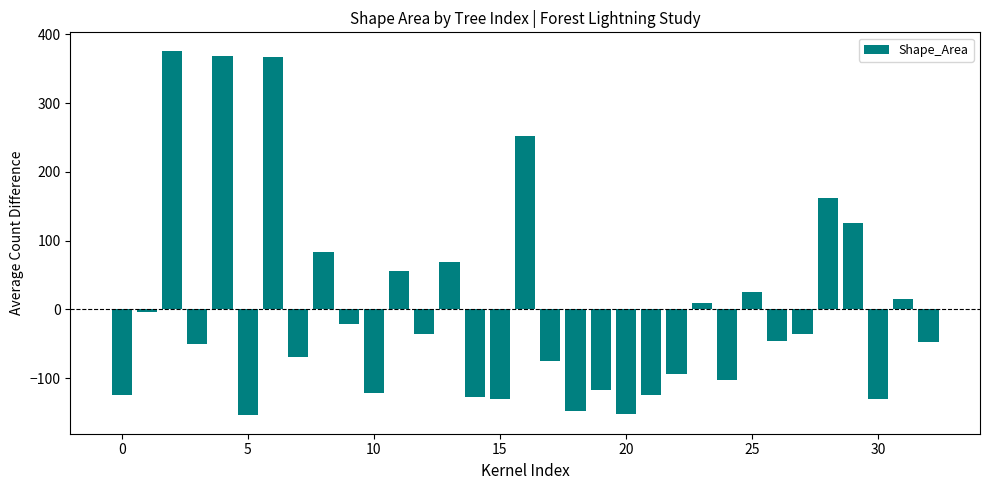

What is the difference between the maximum and minimum values?

530.7